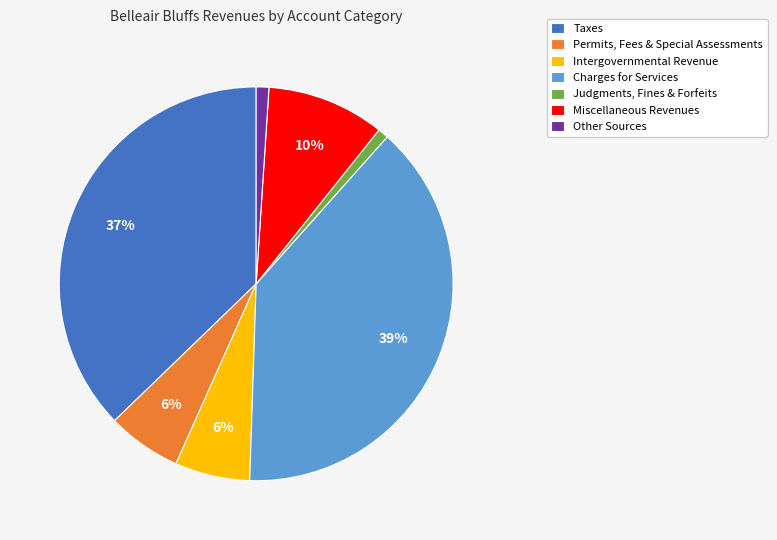

Is Permits, Fees & Special Assessments the majority of the pie?

No